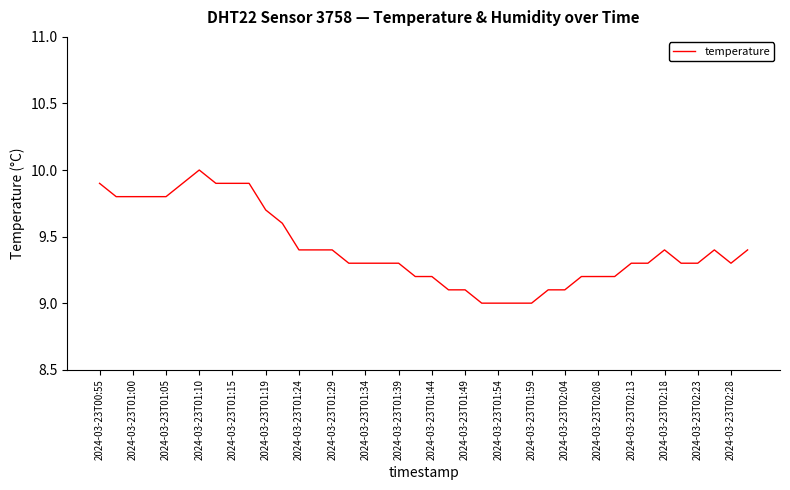

What is the greatest value displayed?

10.0